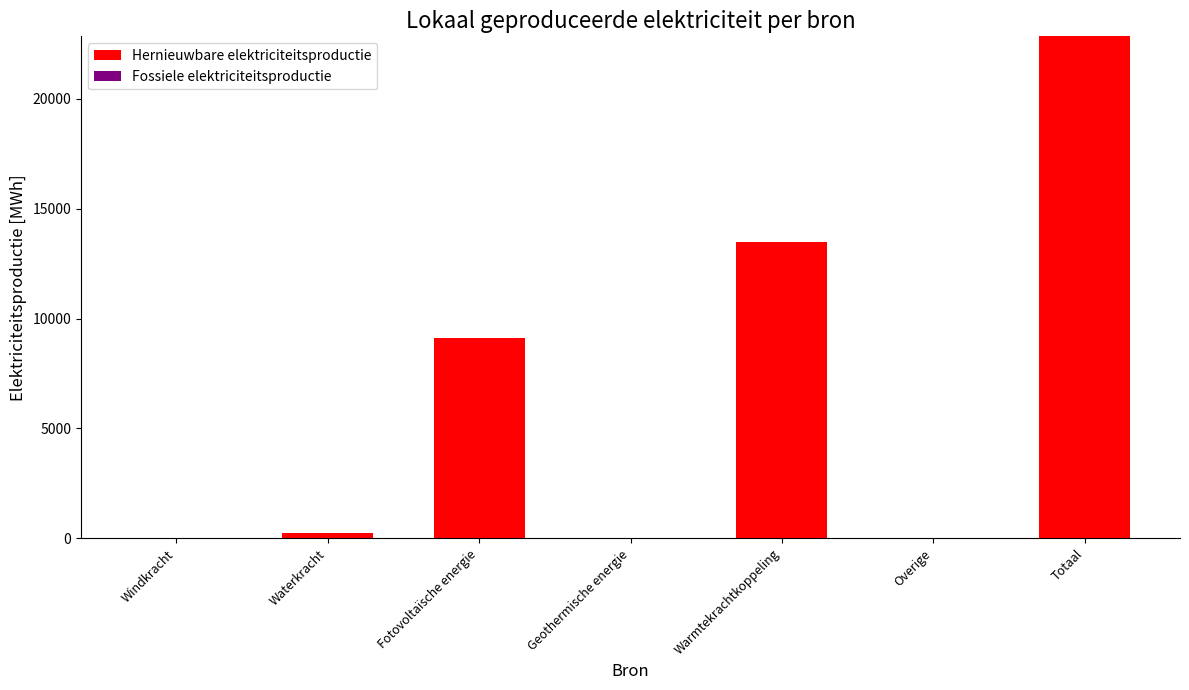

What is the sum of the values at Overige and Totaal?

22852.4